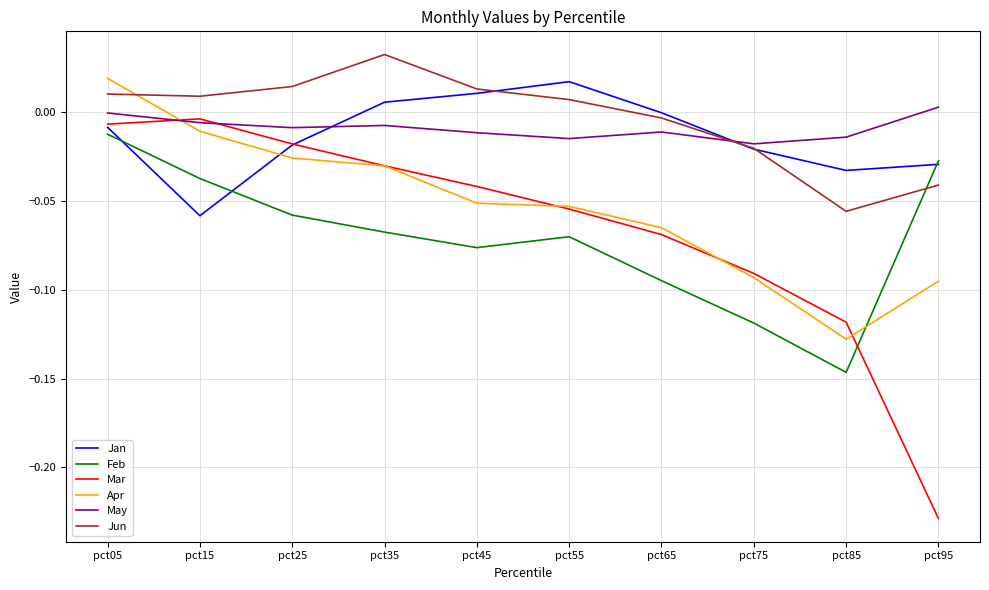

How many lines are shown in the chart?

6